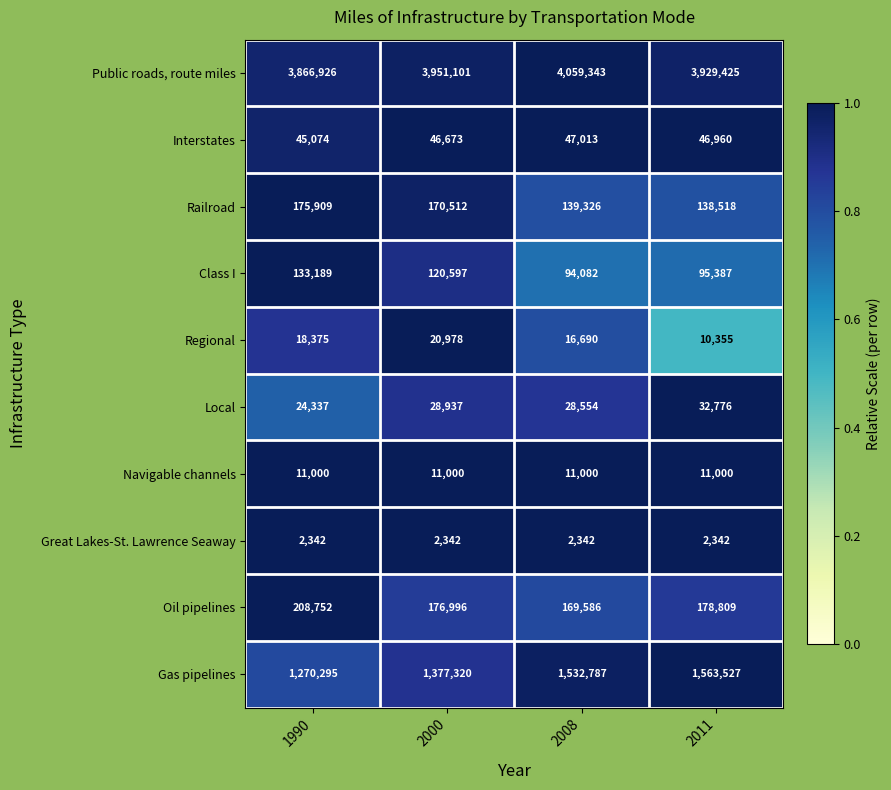

Where does the Interstates series first go above 46960?

2008